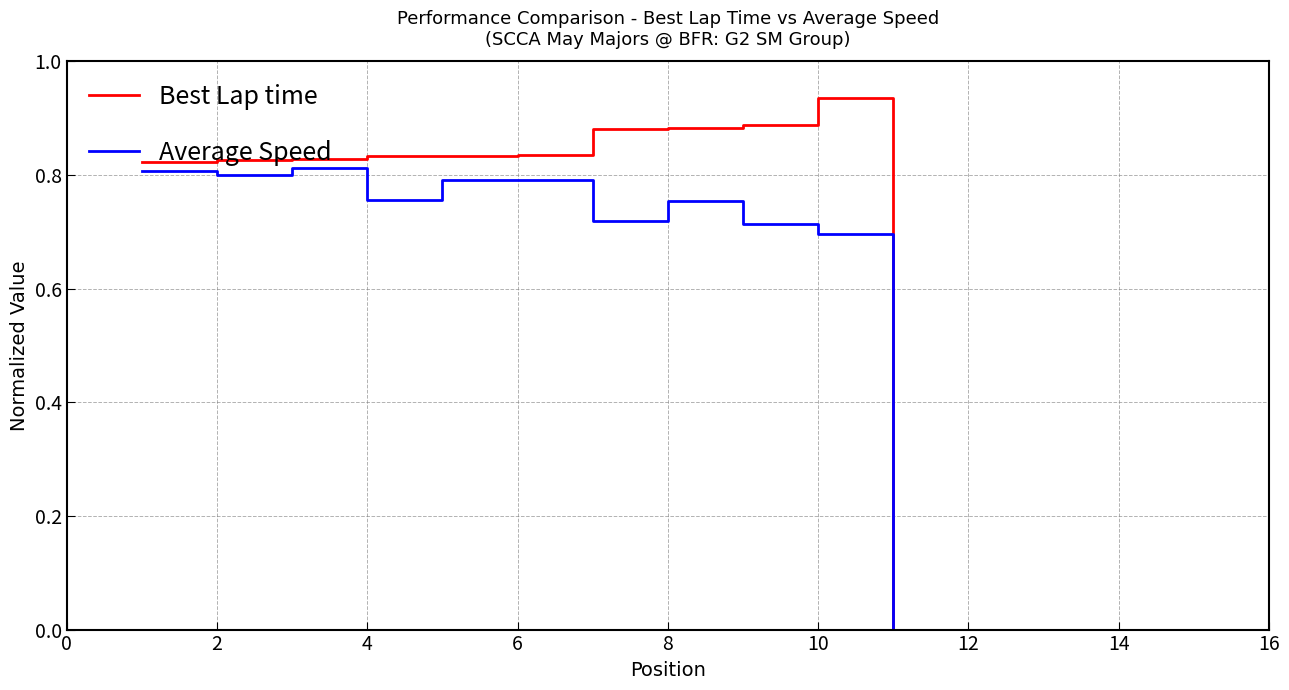

List the series in order of their overall mean, lowest first.

Average Speed, Best Lap time